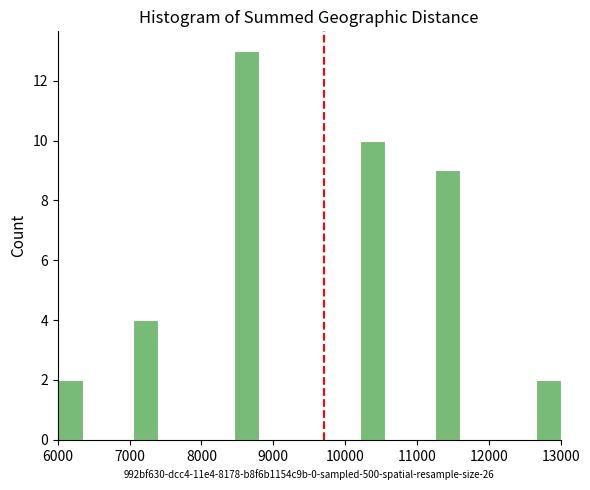

Around what value on the x-axis is the tallest bar? Give the approximate position of its centre, as read against the axis.

8600